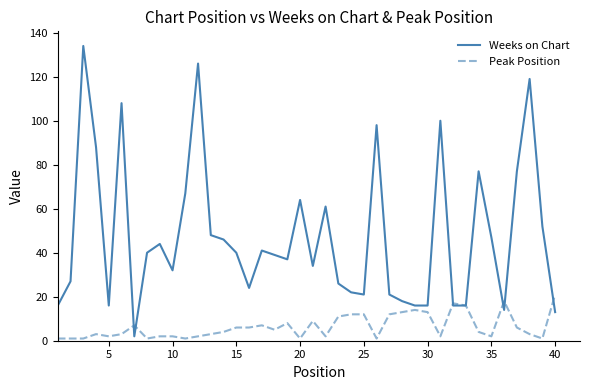

Which series has the largest total across all categories?

Weeks on Chart